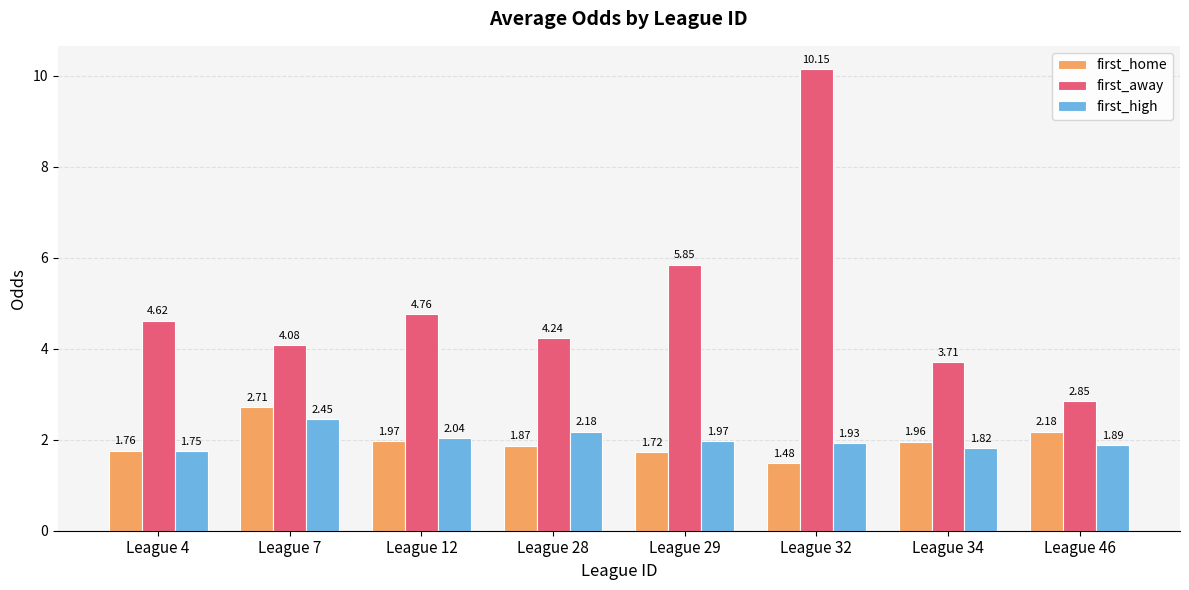

What is the difference between the highest and lowest values at League 46?

1.0